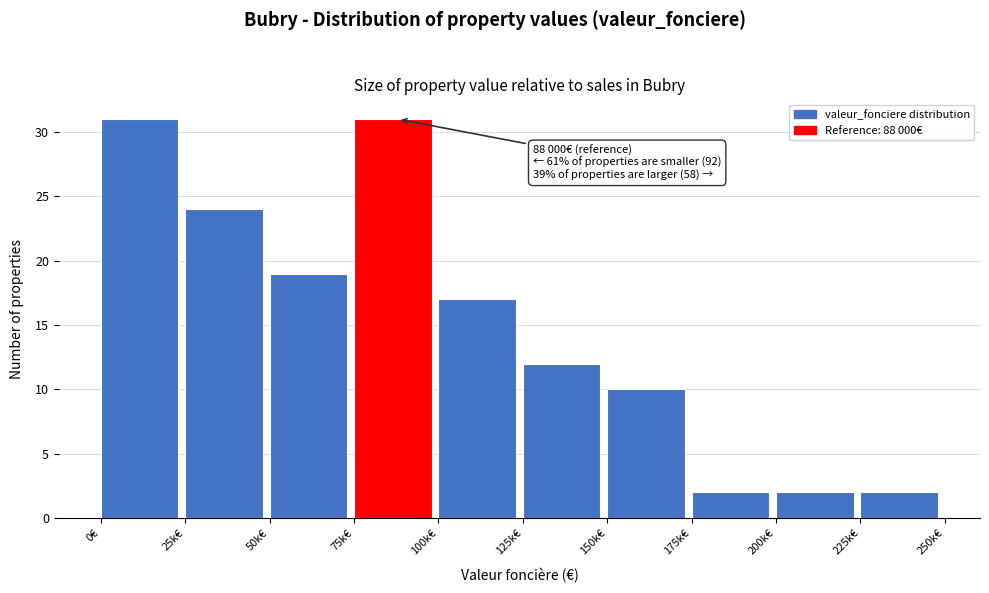

Reading left to right, extract all data points from this chart.

31	24	19	31	17	12	10	2	2	2